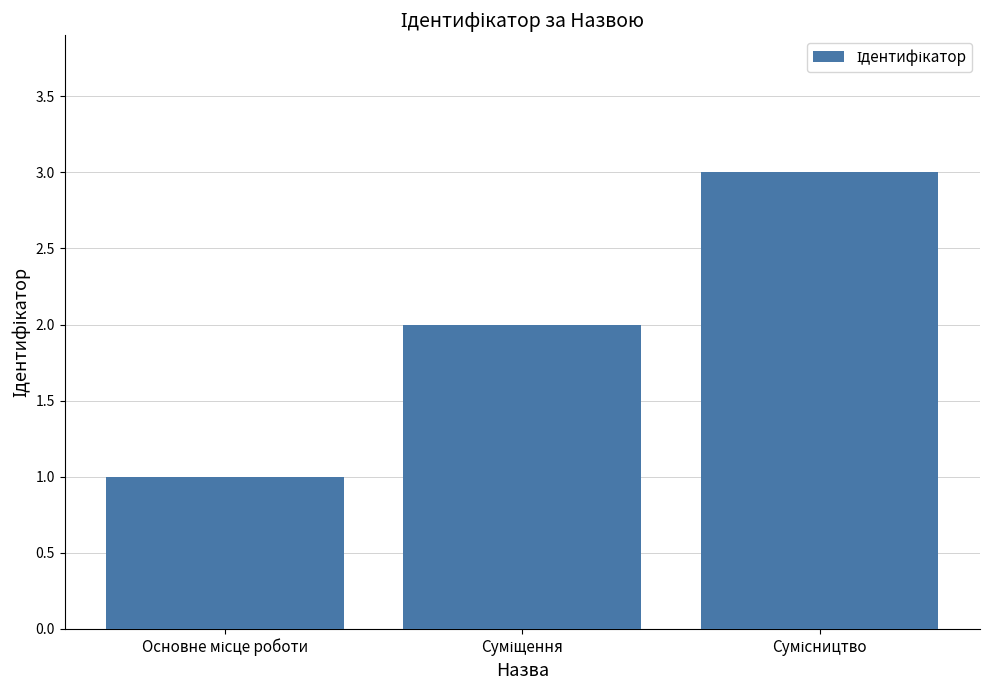

What is the greatest value displayed?

3